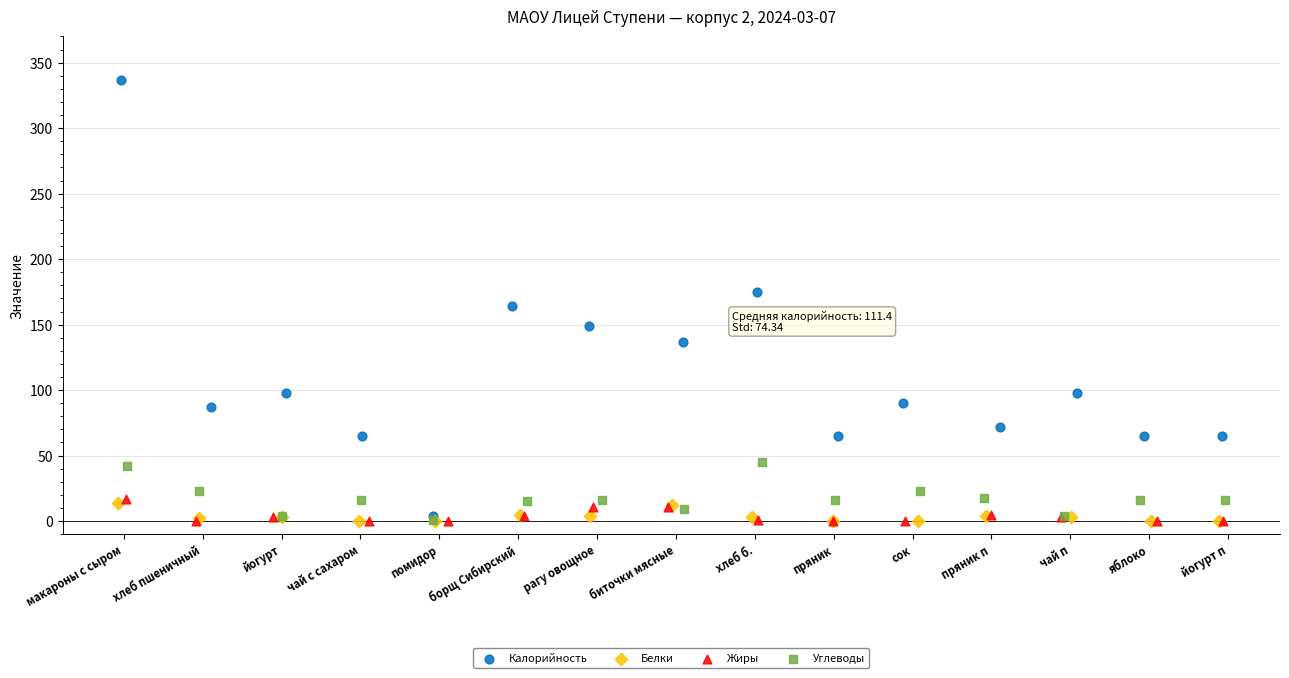

Which series contains the highest Y value?

Калорийность